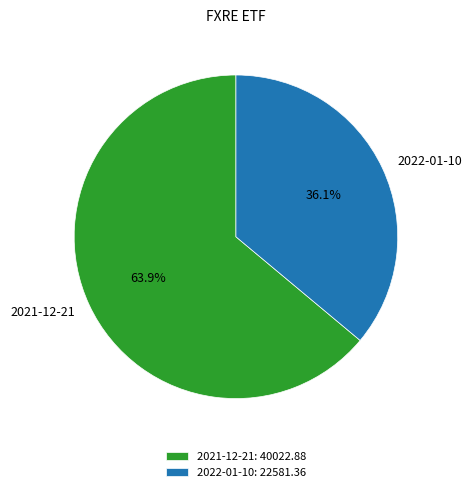

Which category has the biggest portion of the pie?

2021-12-21